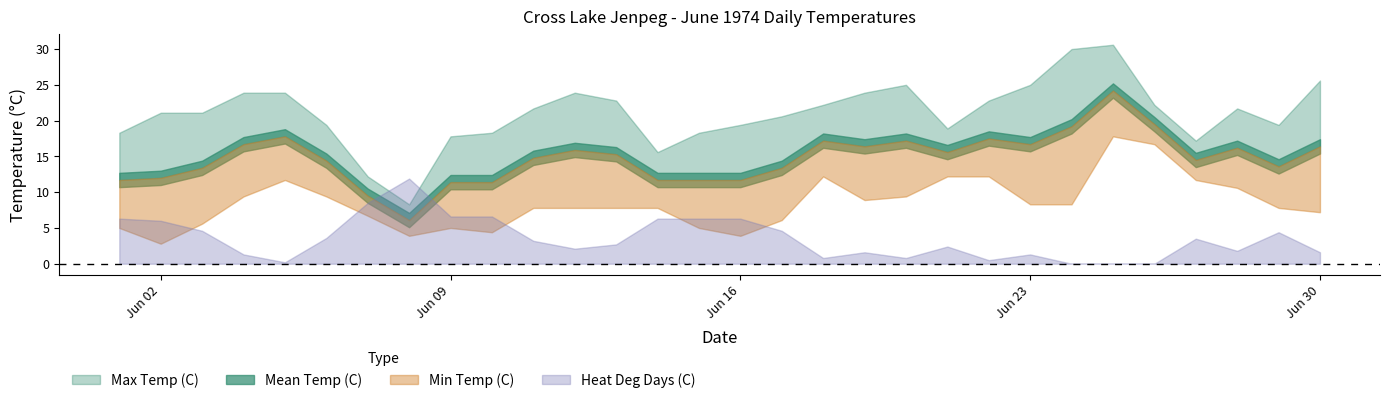

Which series ends up on top after the final intersection of Heat Deg Days (C) and Mean Temp (C)?

Mean Temp (C)